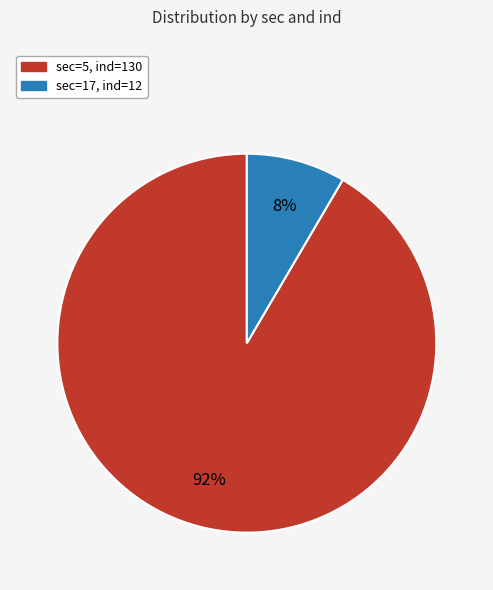

To the nearest percent, what is the average slice percentage?

50%